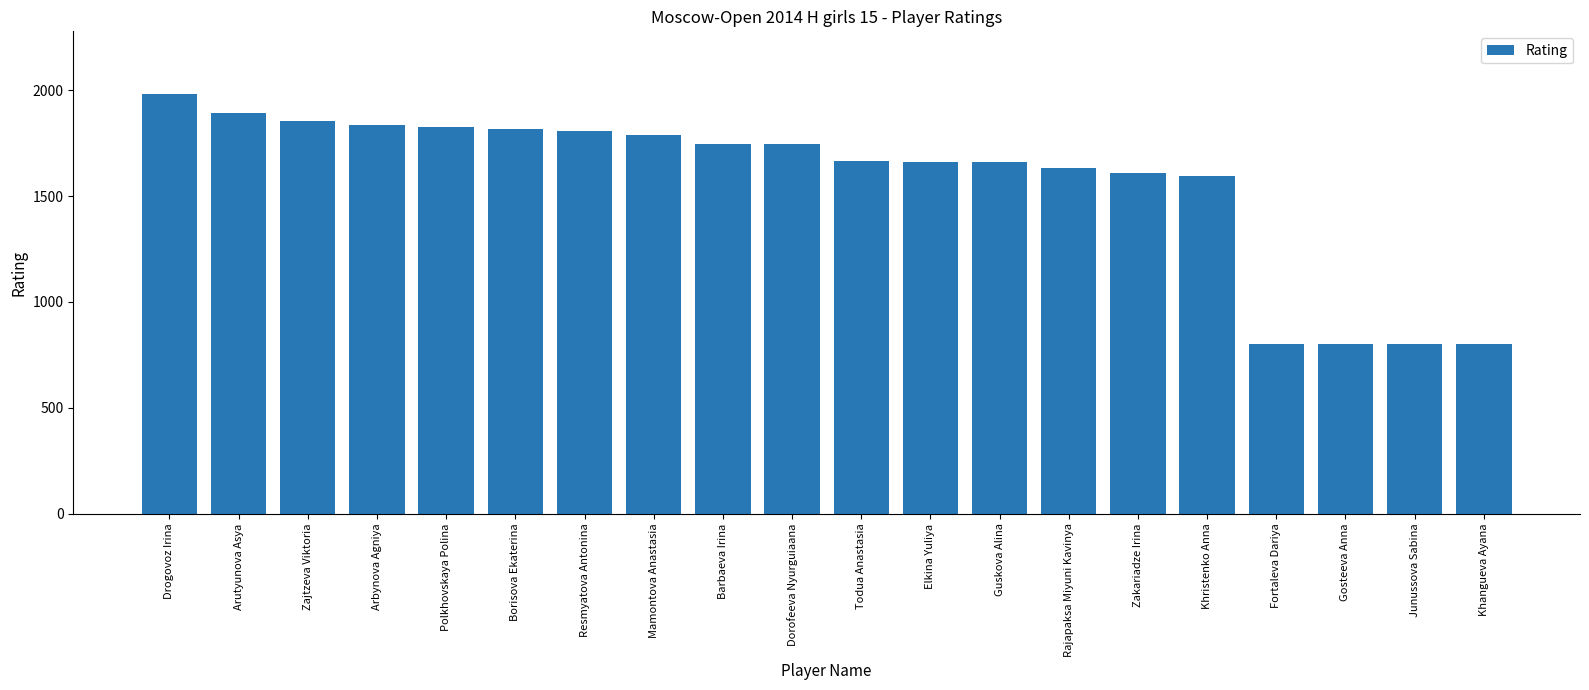

Approximately how many times larger is the value at Zajtzeva Viktoria compared to Khangueva Ayana?

2.3